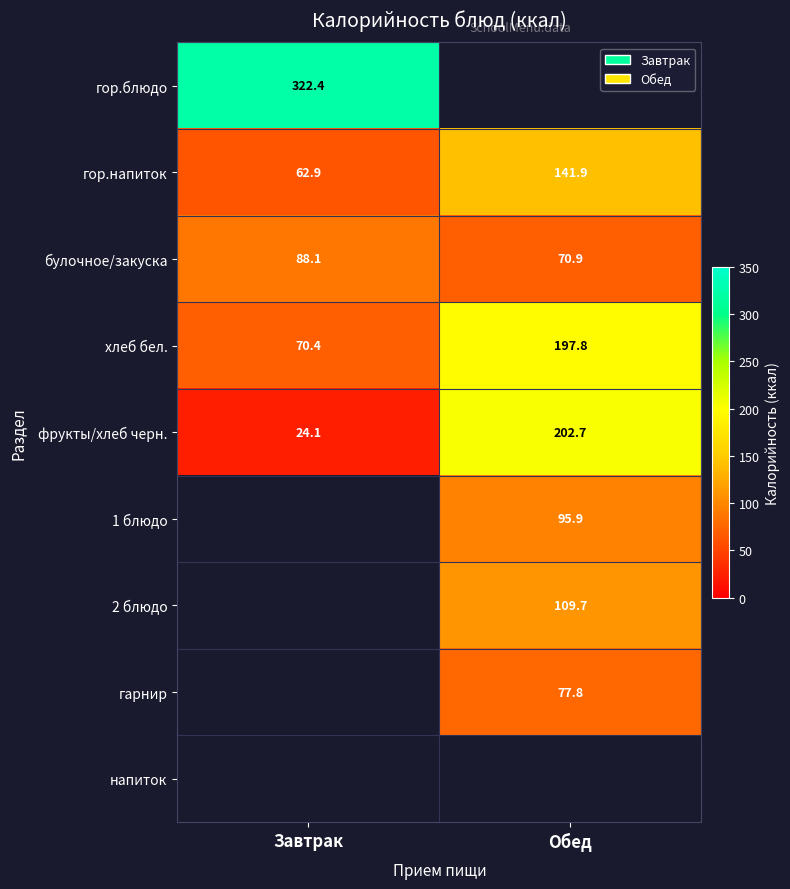

At which category does the chart reach its peak across all series?

Завтрак